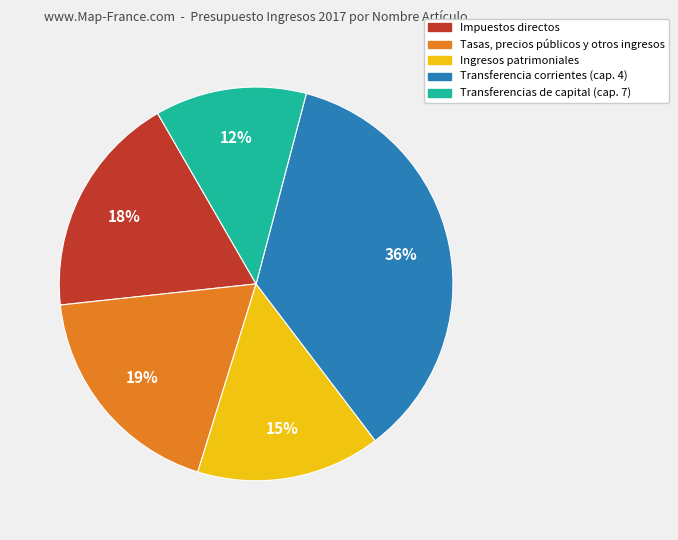

True or false: Transferencias de capital (cap. 7) accounts for 1% of the total.

False